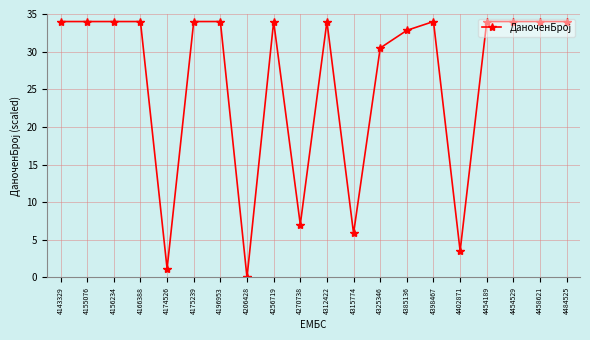

Which has a higher value, 4196953 or 4402871?

4196953